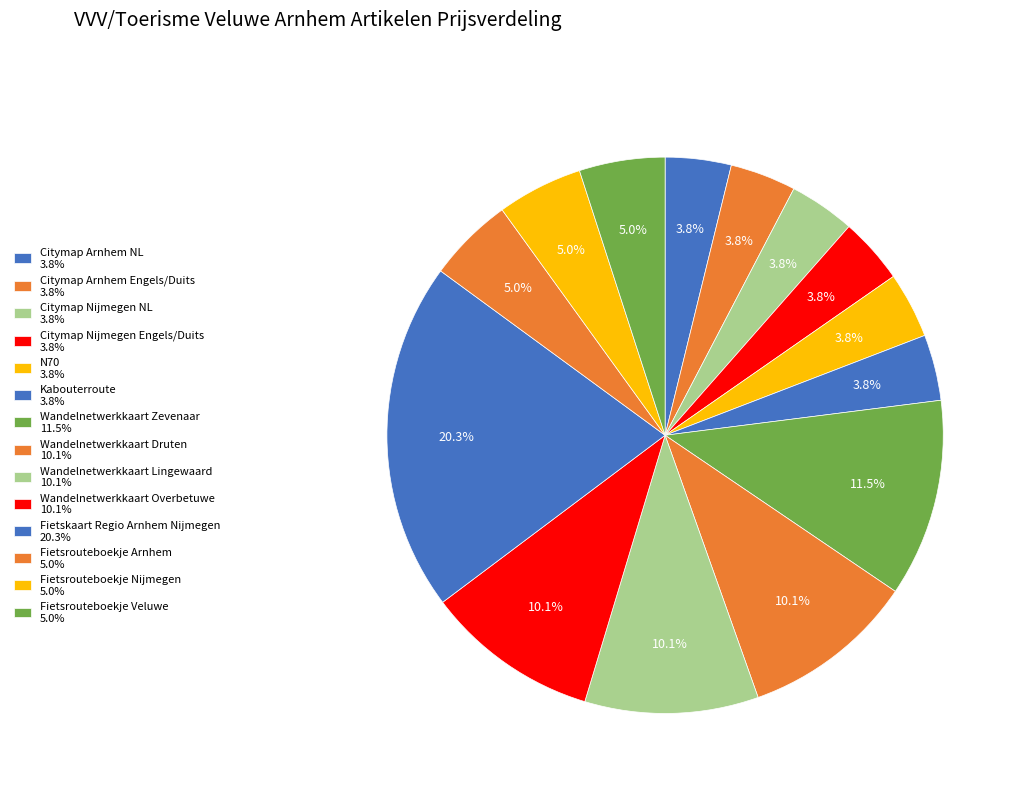

Is there a majority slice in this chart?

No